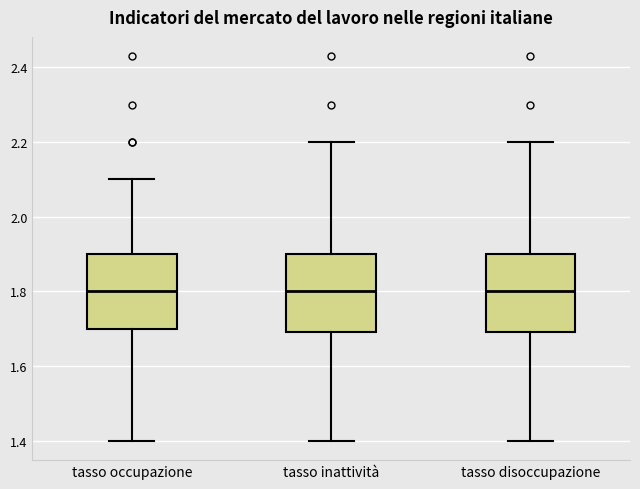

Reading left to right, read every box against the y-axis: the position of its median line, the range the box covers, and the ends of its whiskers. The values are not printed on the chart, so give them approximately, as read against the axis.

tasso occupazione: median 1.8, box 1.7 to 1.9, whiskers 1.4 to 2.1
tasso inattività: median 1.8, box 1.7 to 1.9, whiskers 1.4 to 2.2
tasso disoccupazione: median 1.8, box 1.7 to 1.9, whiskers 1.4 to 2.2